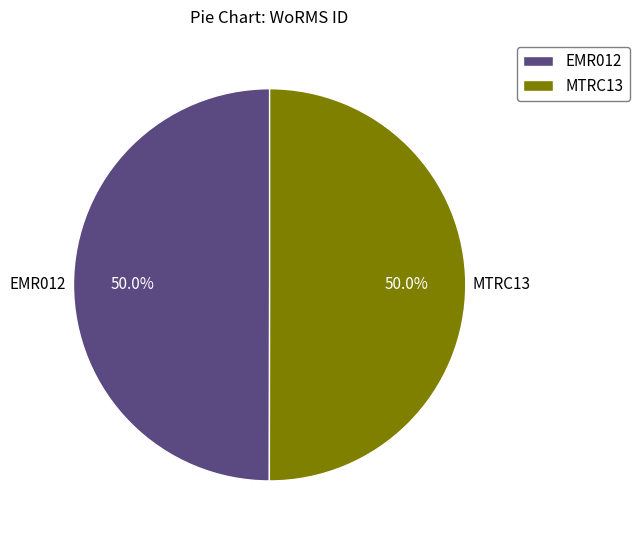

Approximately how many times larger is the value at MTRC13 compared to EMR012?

1.0